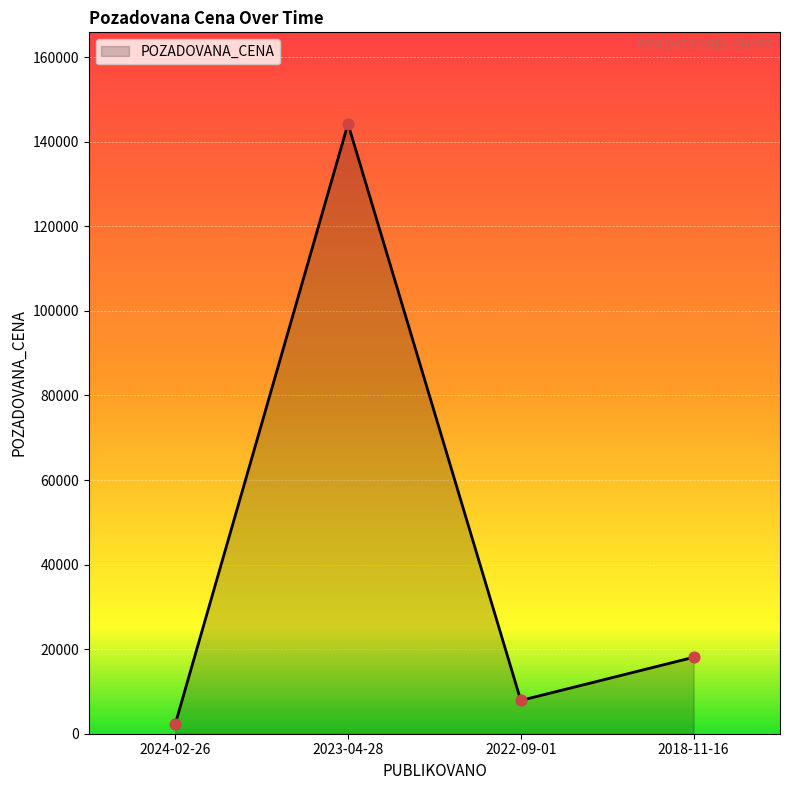

Approximately how many times larger is the value at 2023-04-28 compared to 2022-09-01?

18.3